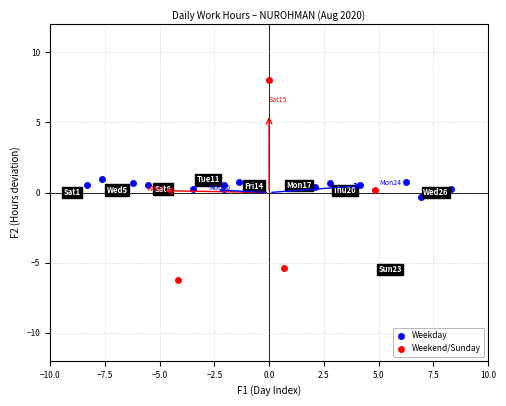

Which series has the largest Y range (max minus min)?

Weekend/Sunday